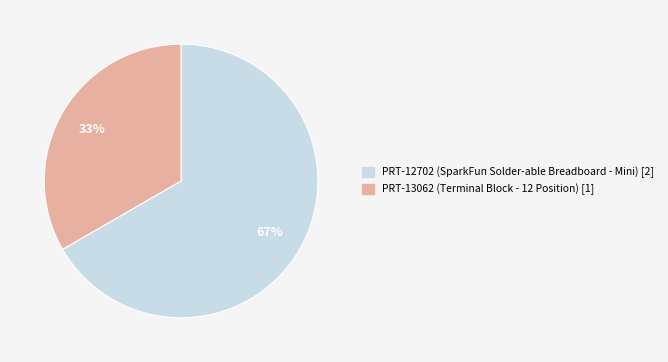

Which has a higher value, PRT-13062 or PRT-12702?

PRT-12702